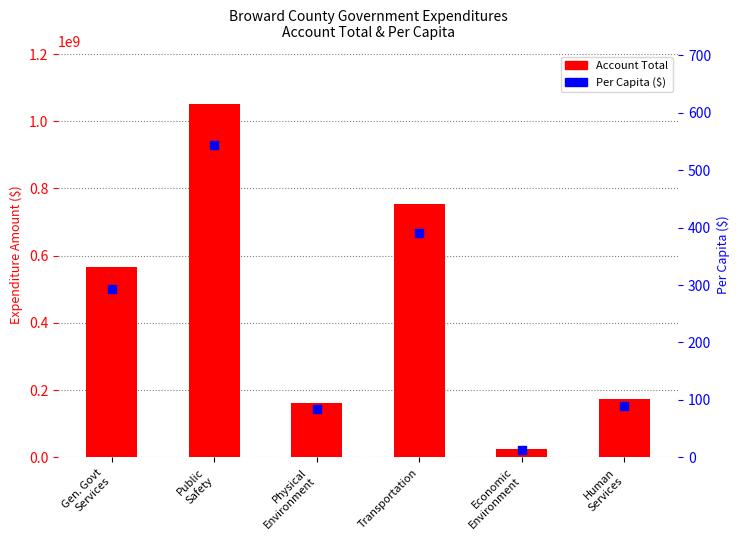

Which series reaches the maximum Y coordinate?

Account Total